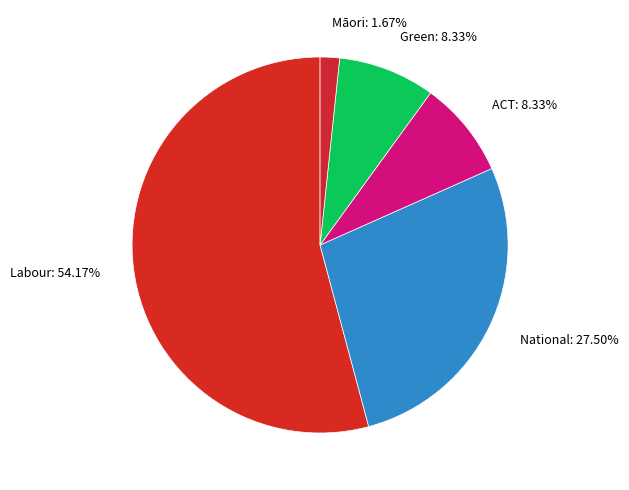

Which category has the smallest portion of the pie?

Māori